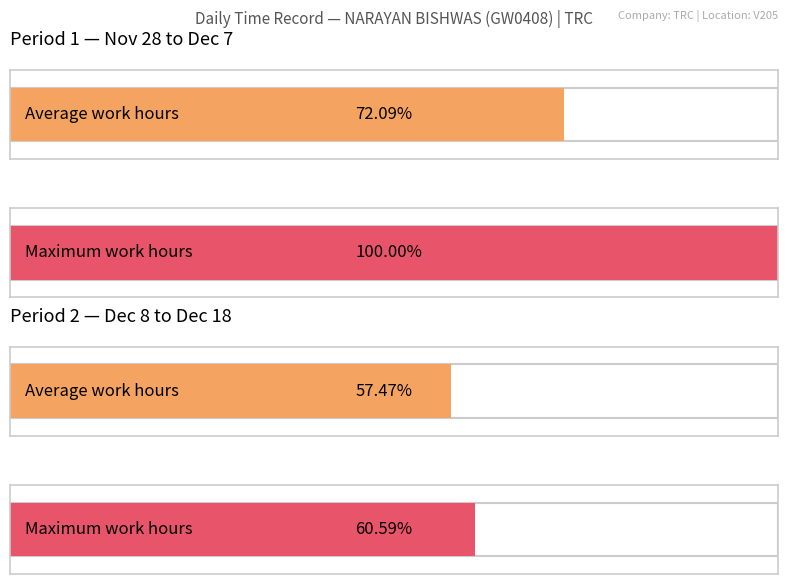

Are the bars grouped side by side (vs. stacked)?

No